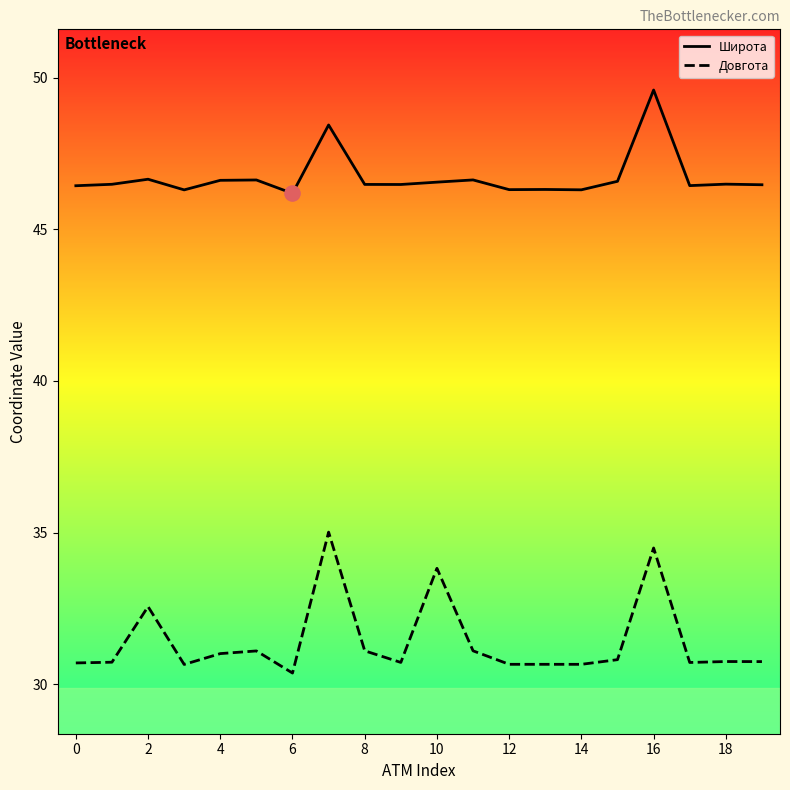

Which series has the largest total across all categories?

Широта